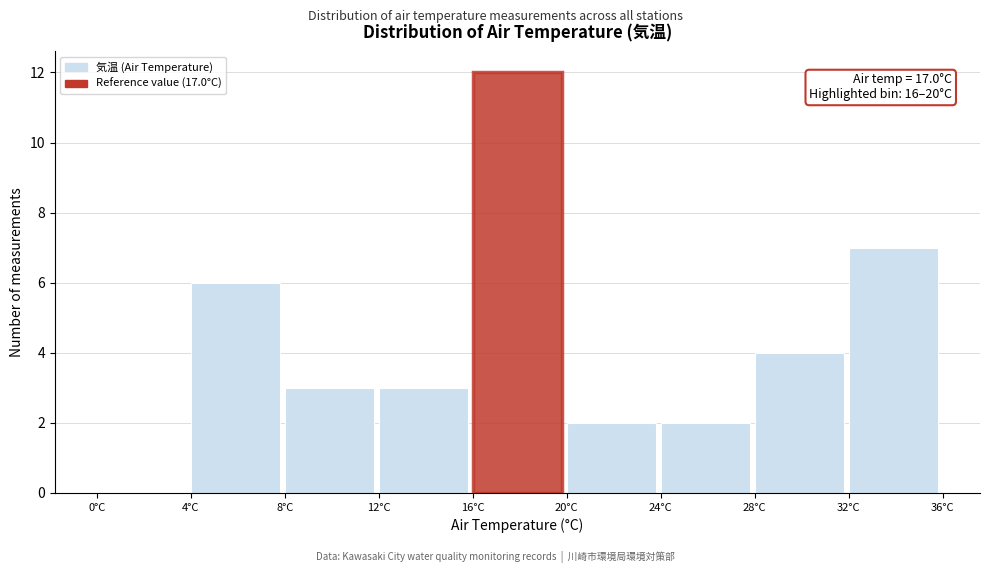

Over which range of the x-axis is the bar tallest?

16 to 20